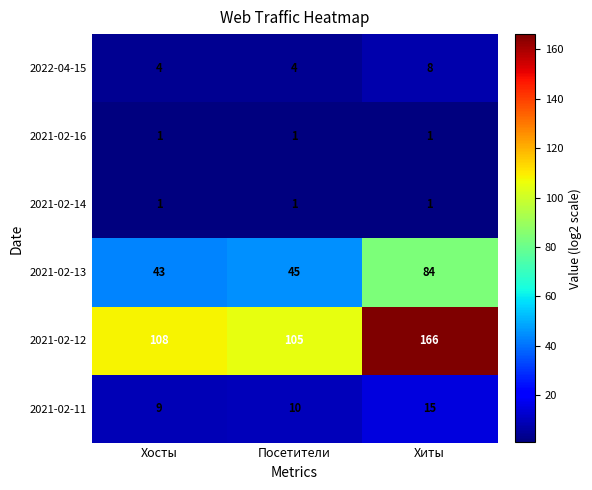

What is the smallest value displayed?

1